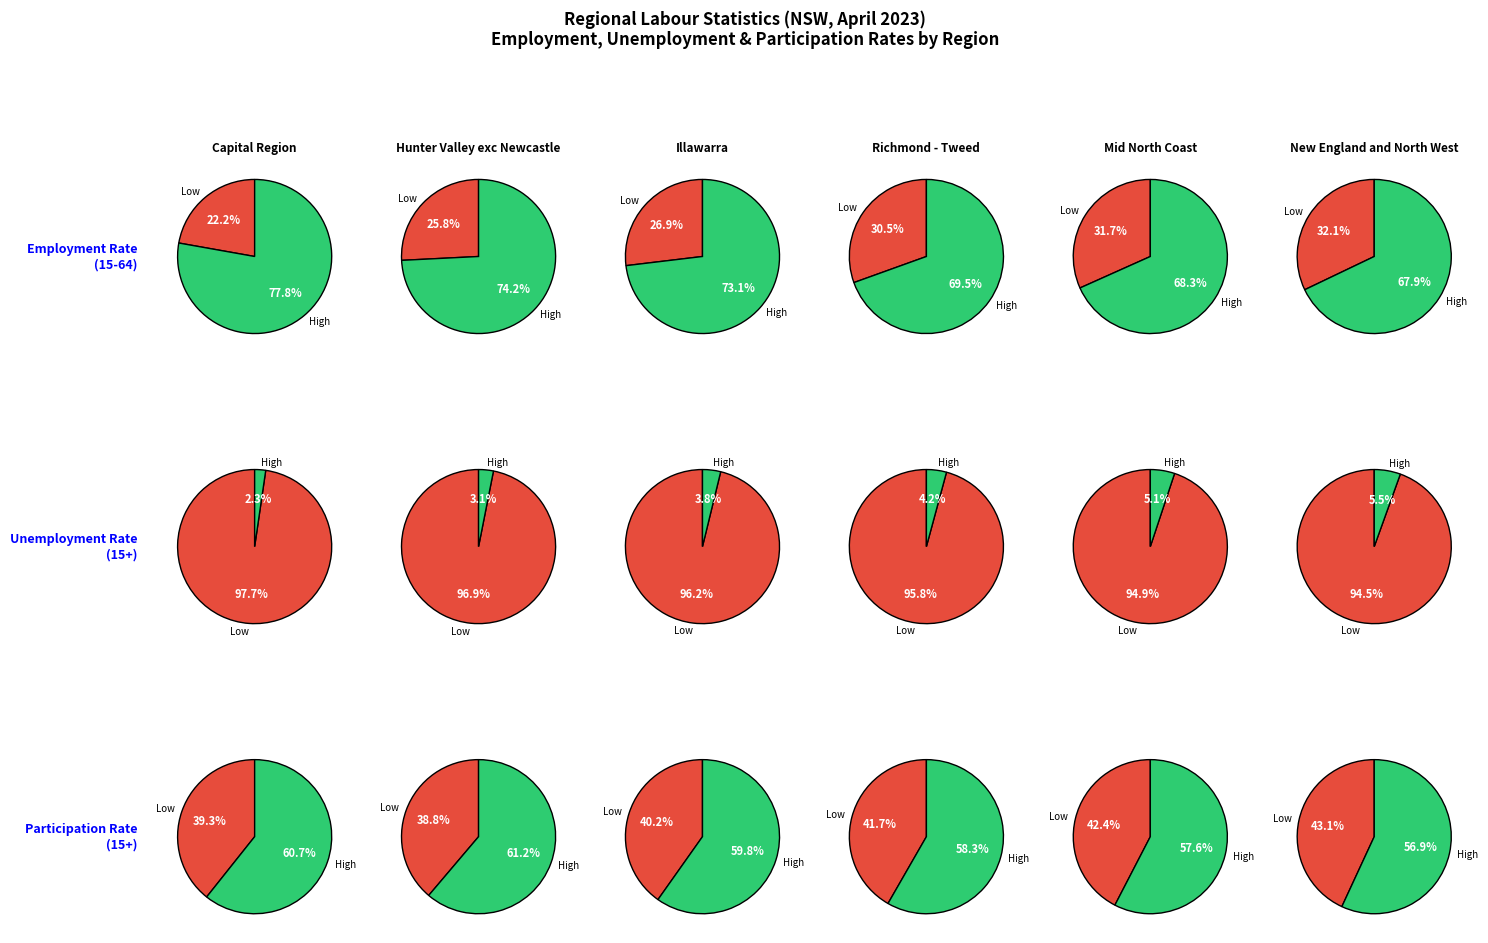

Which series has the widest spread of values?

employment_rate